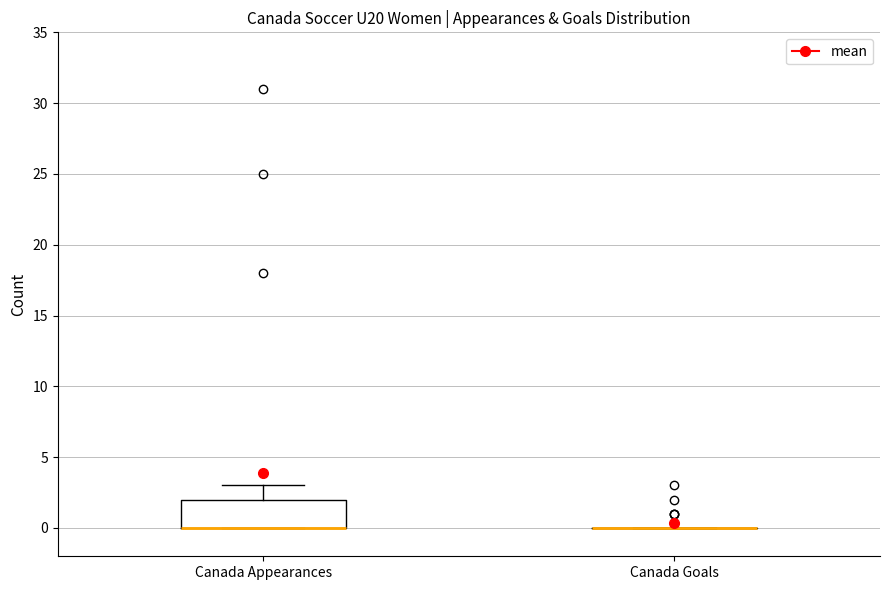

Reading left to right, read every box against the y-axis: the position of its median line, the range the box covers, and the ends of its whiskers. The values are not printed on the chart, so give them approximately, as read against the axis.

Canada Appearances: median 0 (drawn on the box's lower edge), box 0 to 2, whiskers 0 to 3
Canada Goals: box collapsed to a line at 0, whiskers 0 to 0